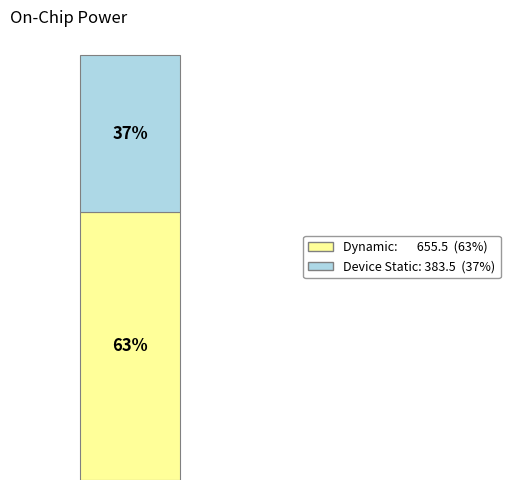

Does the chart contain any negative values?

No